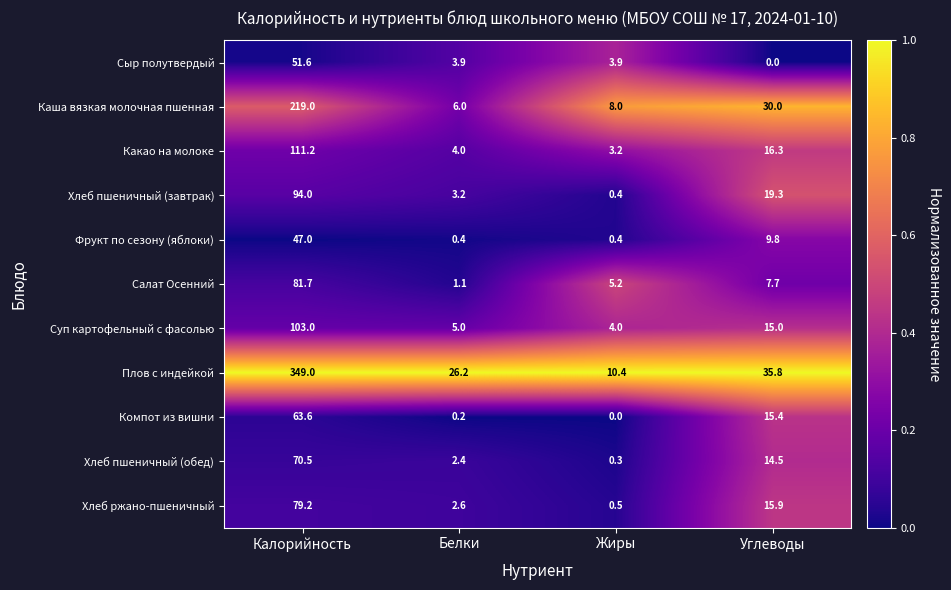

At which label does Каша вязкая молочная пшенная first exceed 30?

Калорийность